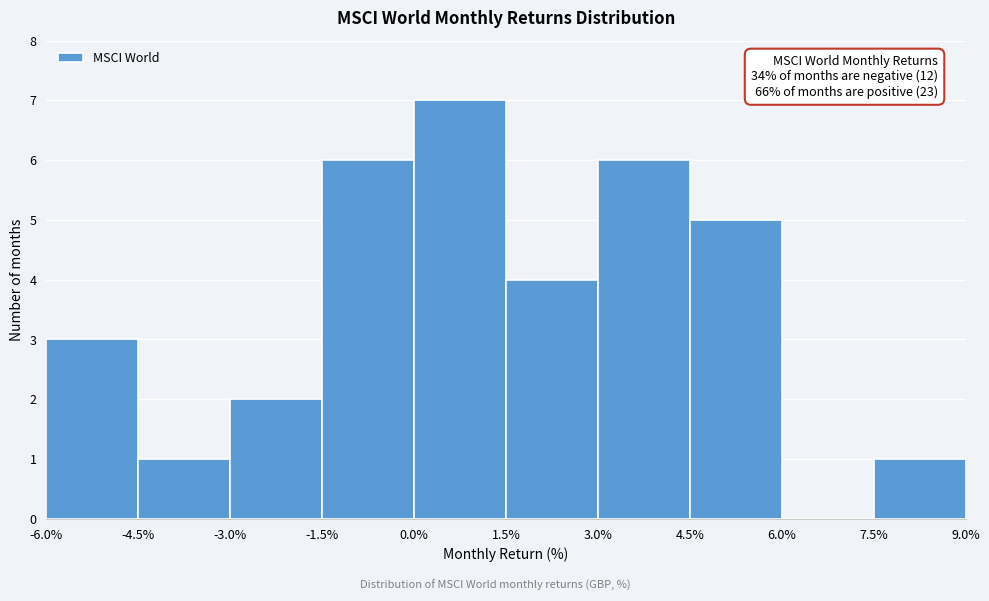

Over which range of the x-axis is the bar tallest?

0.0% to 1.5%